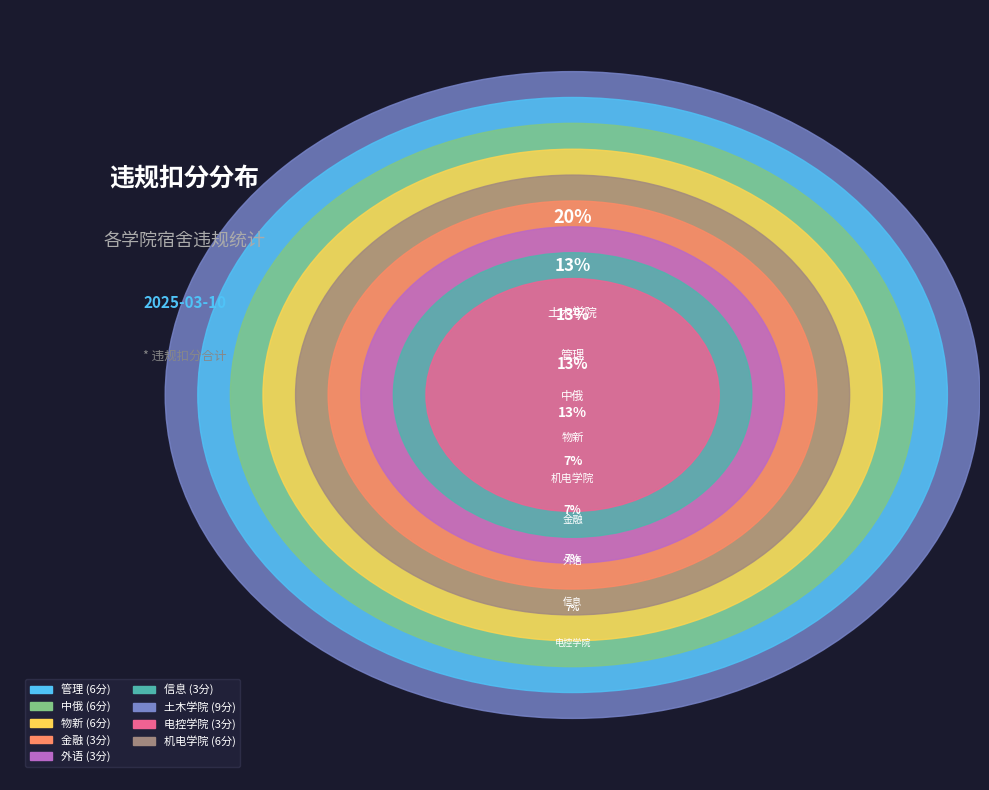

Is there a majority slice in this chart?

No